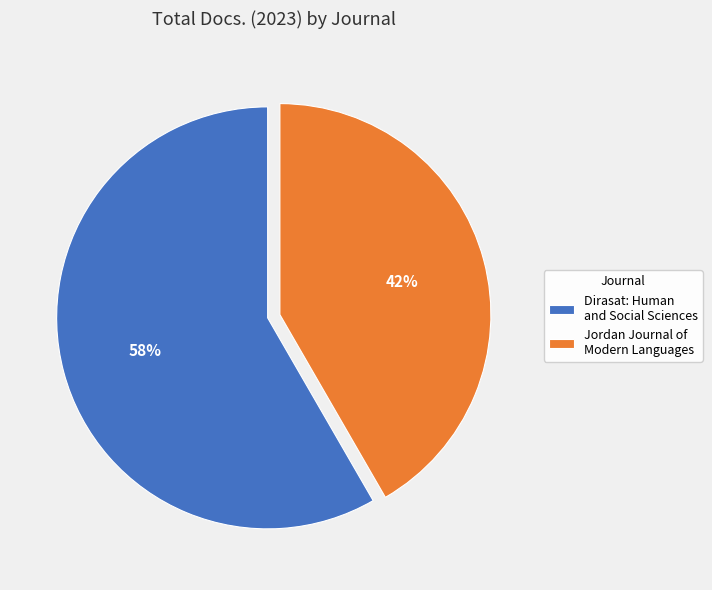

Count the number of slices in the pie.

2